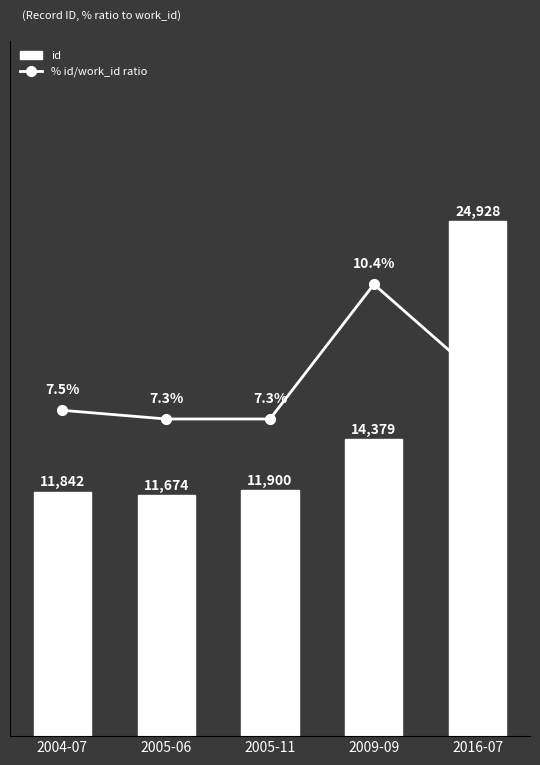

What is the difference between the maximum and minimum values in the % id/work_id ratio series?

3.1